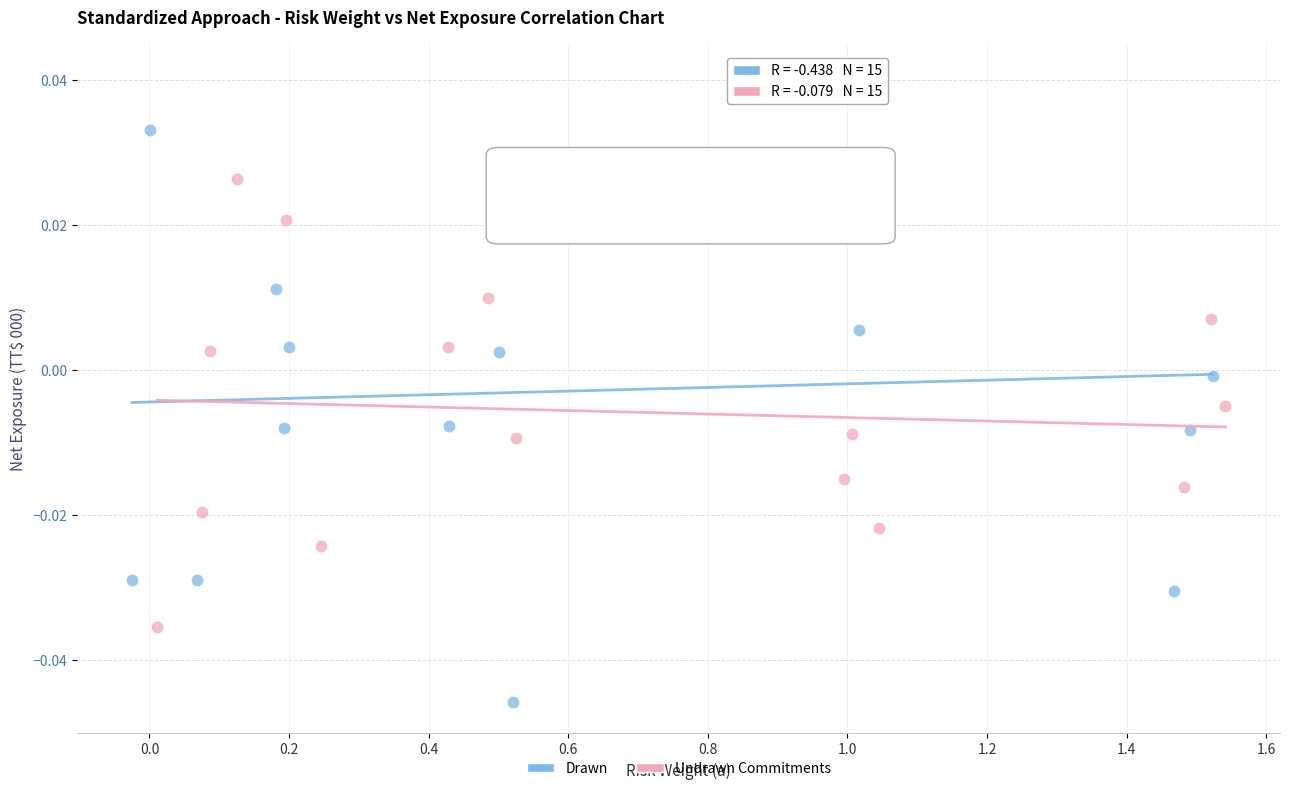

Which series has the widest spread of Y values?

Drawn